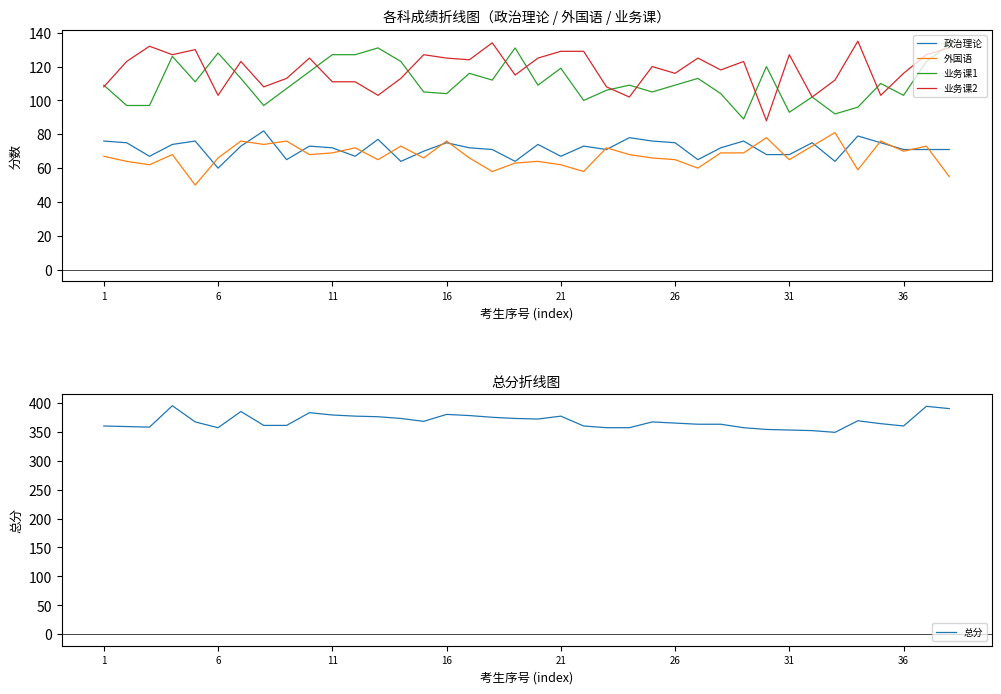

What are all the series names shown in the legend?

政治理论, 外国语, 业务课1, 业务课2, 总分